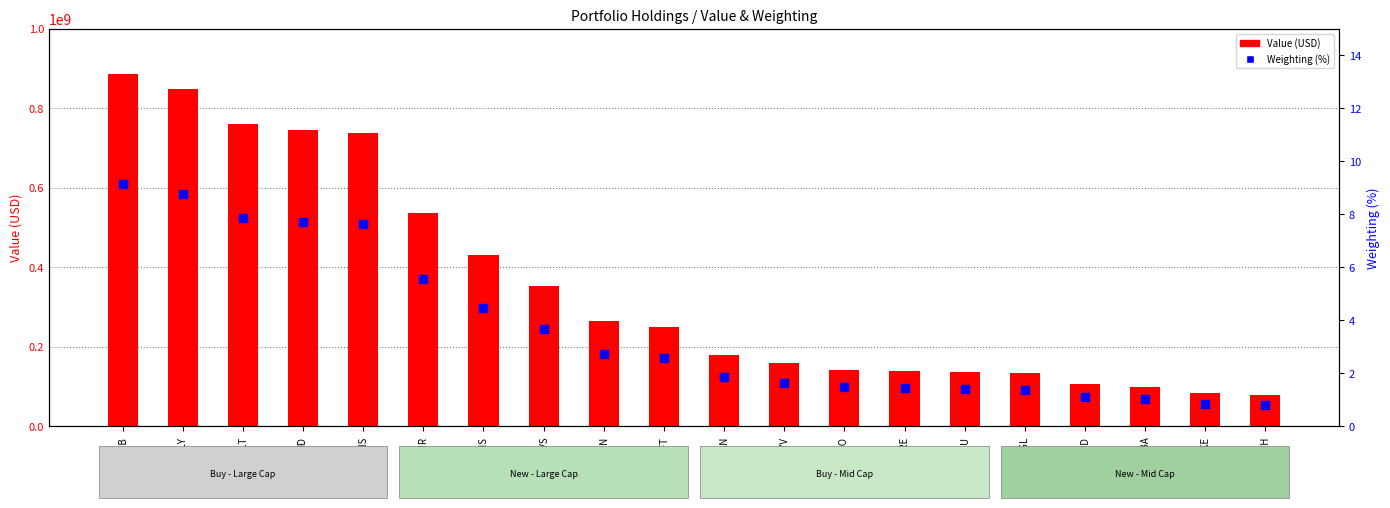

What is the total value across all series at NKE?

83475000.9